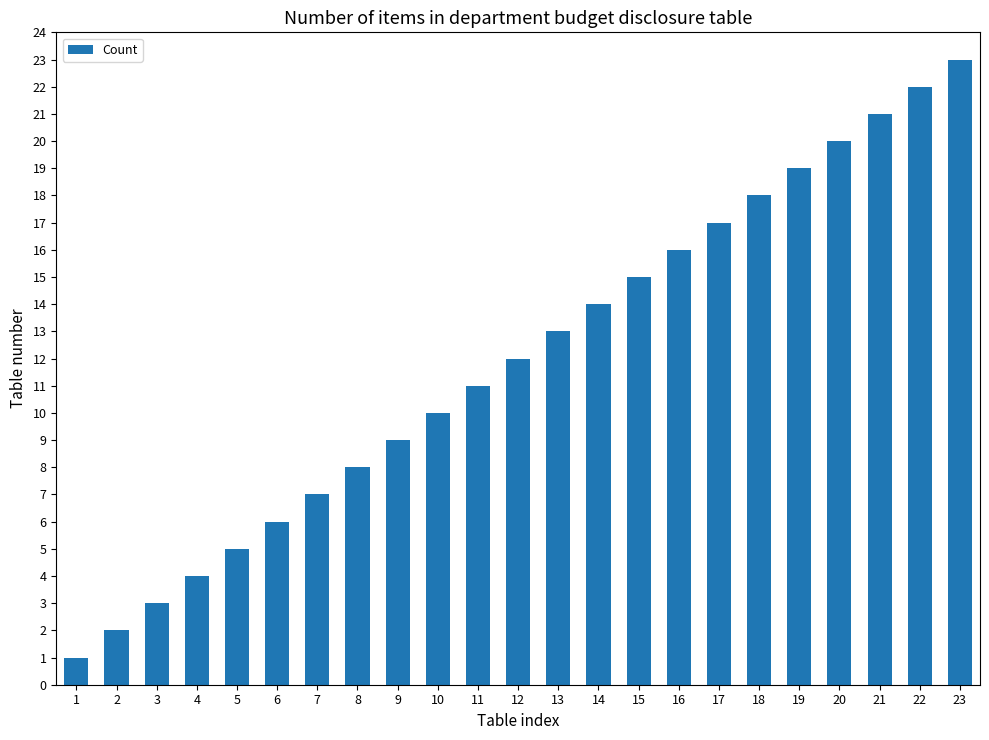

Rank the categories by value from highest to lowest.

23, 22, 21, 20, 19, 18, 17, 16, 15, 14, 13, 12, 11, 10, 9, 8, 7, 6, 5, 4, 3, 2, 1